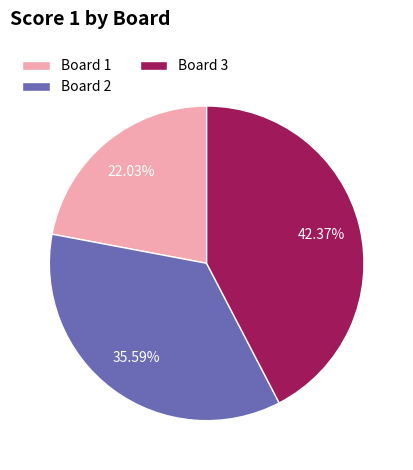

Is the sum of Board 3 and Board 2 greater than half?

Yes